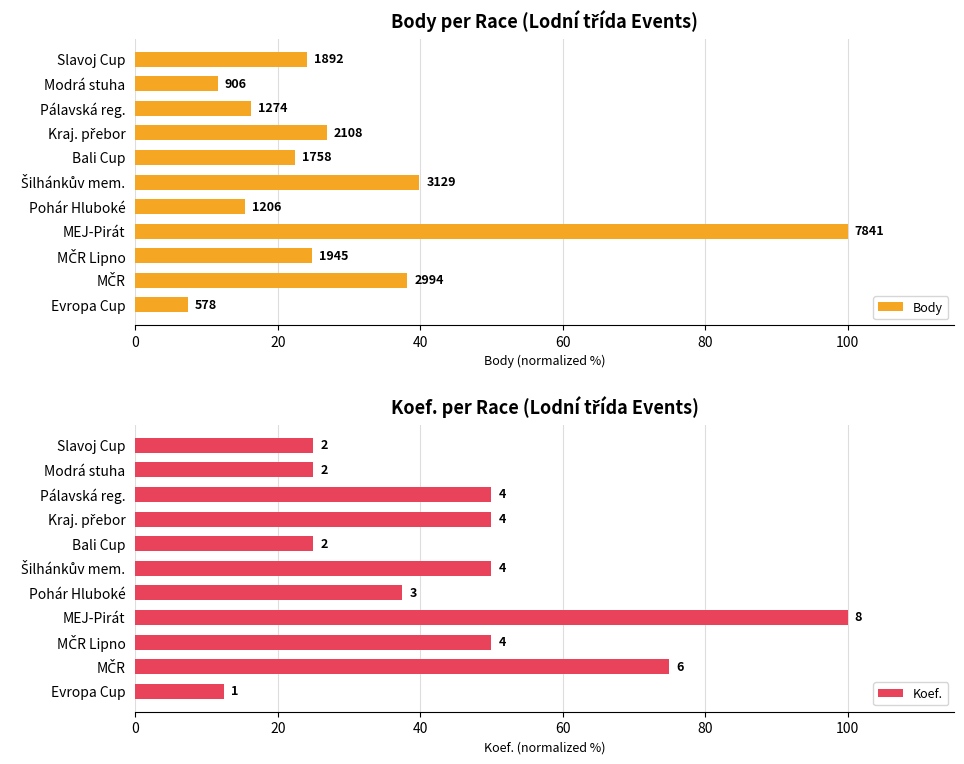

At Evropa Cup, list the series in order from largest to smallest.

Koef., Body